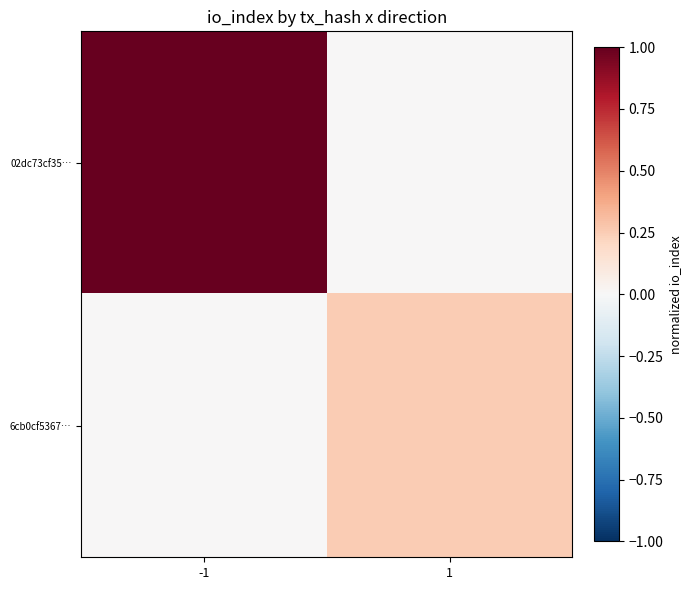

At how many categories does at least one series exceed 0?

2